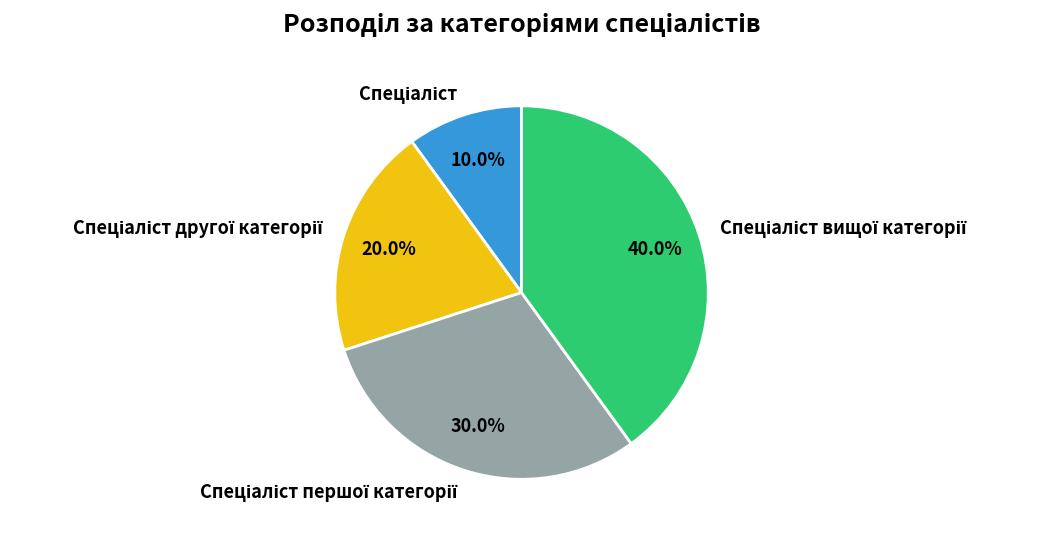

Does any single category account for the majority?

No